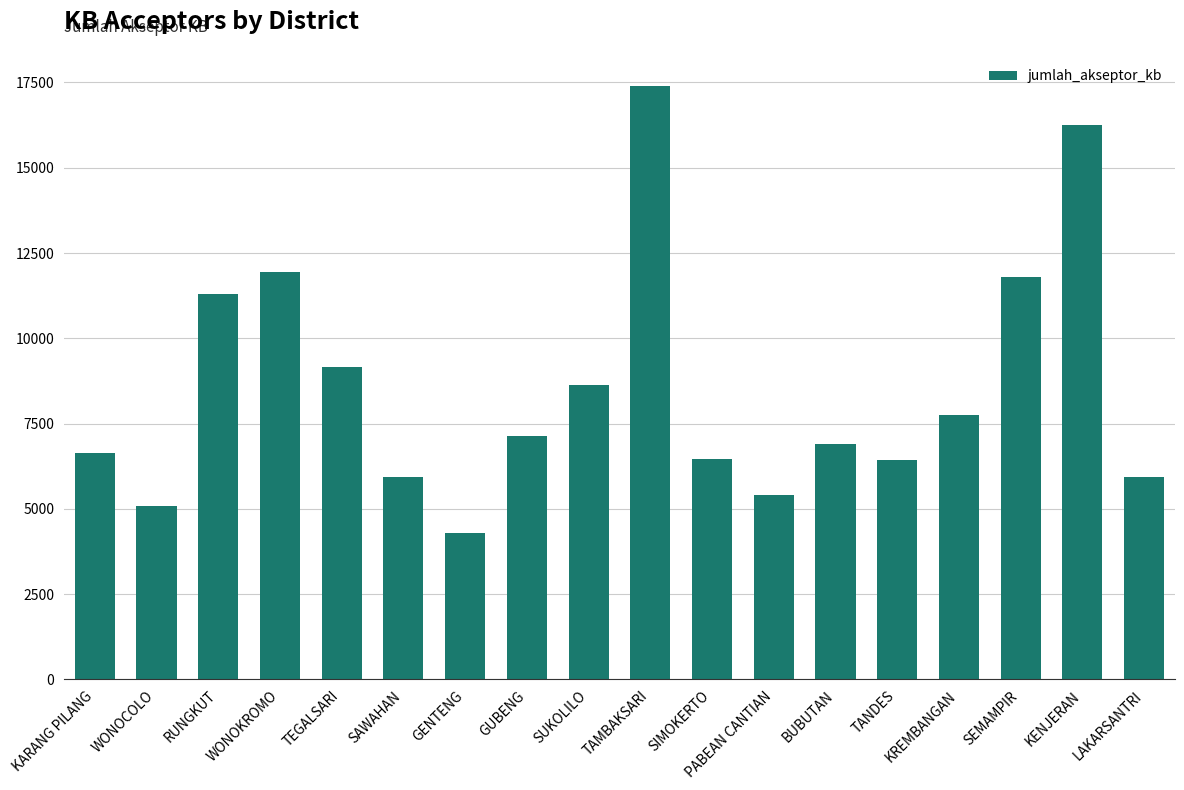

What position from the right is TAMBAKSARI?

9